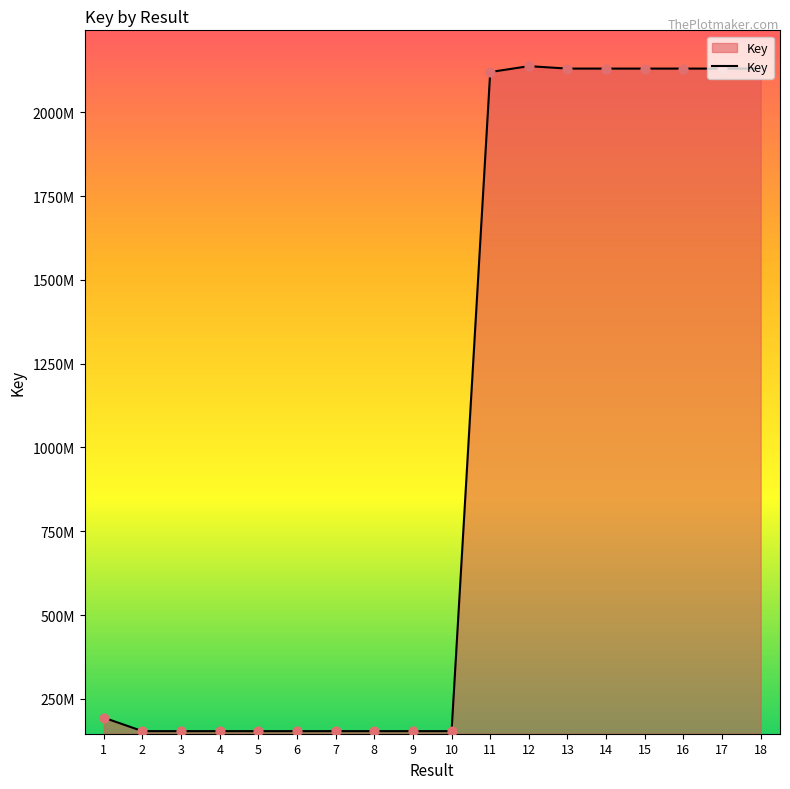

What is the ratio of the value at 9 to the value at 4?

1.0